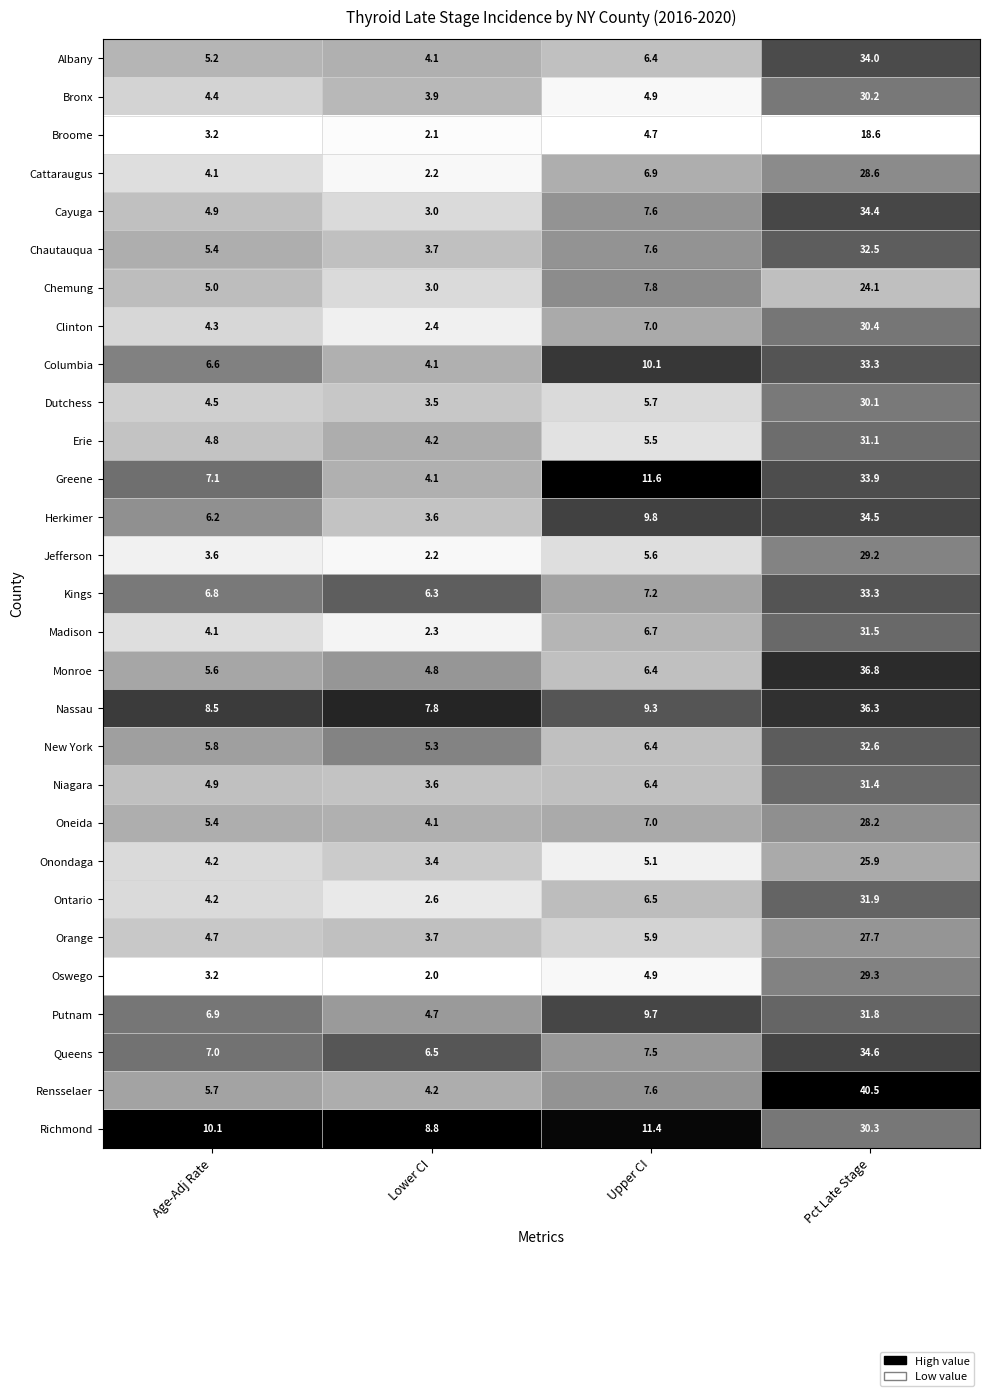

True or false: Cayuga has a value of 7.6 at Upper CI.

True